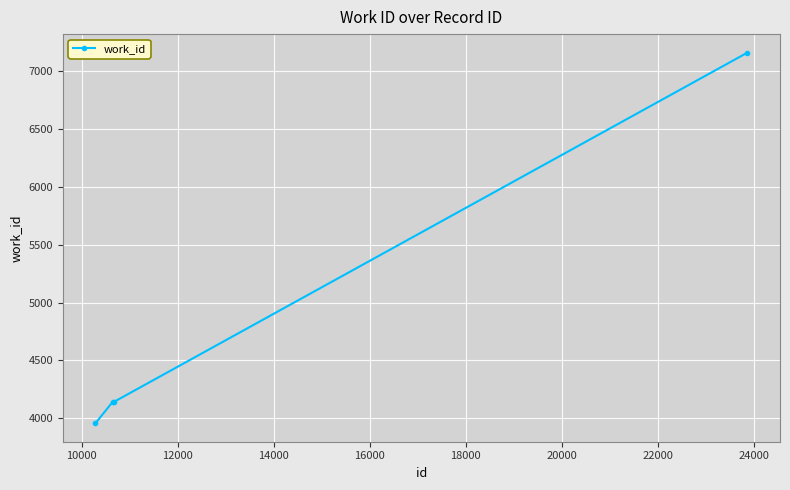

Reading left to right, extract all data points from this chart.

3957	4141	4141	7163